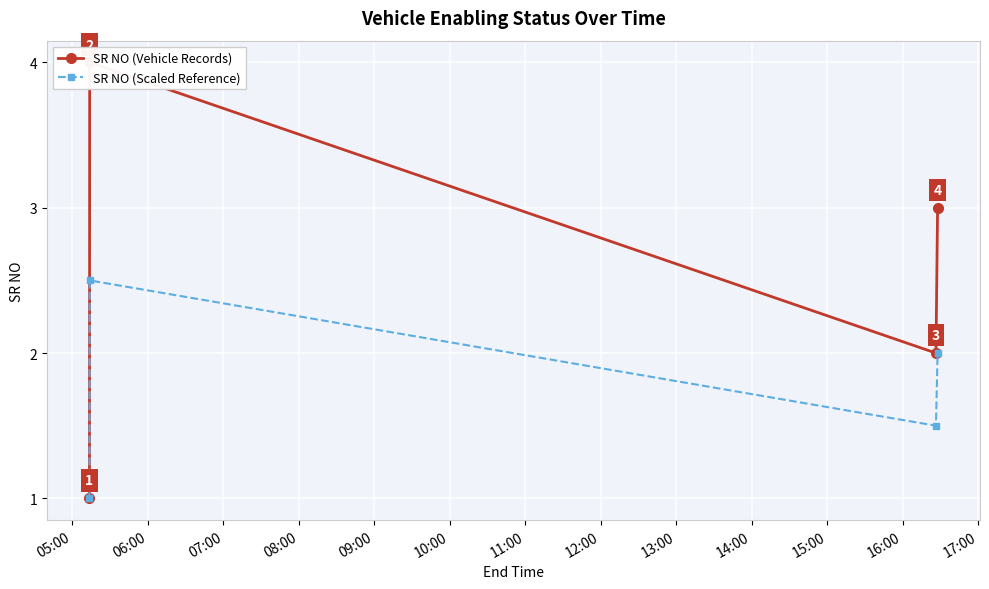

What are all the series names shown in the legend?

SR NO (Vehicle Records), SR NO (Scaled Reference)